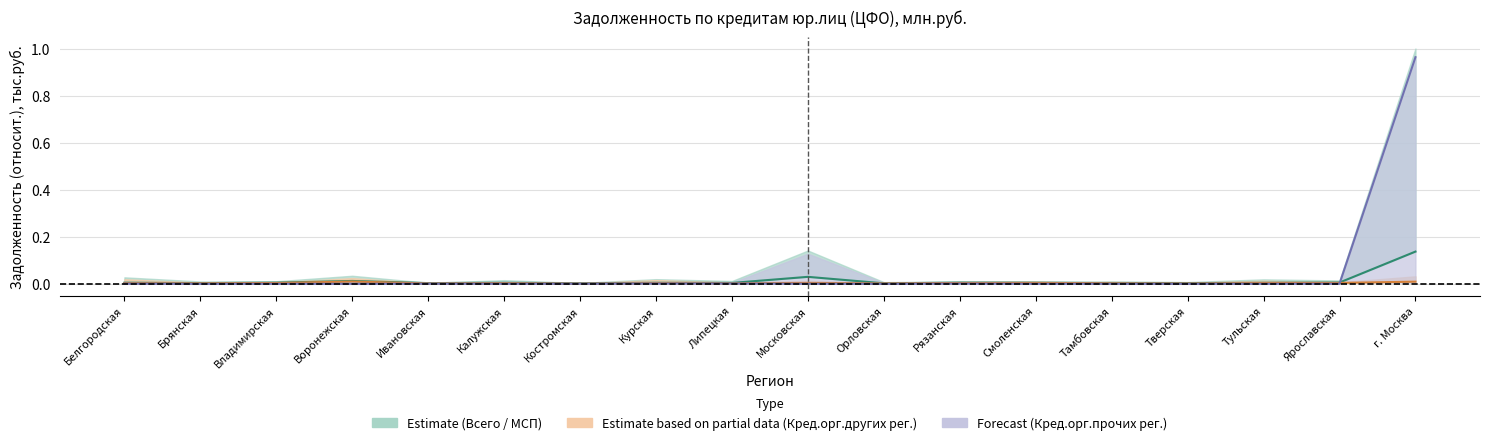

What is the difference between the Всего values at Московская and г. Москва?

0.1